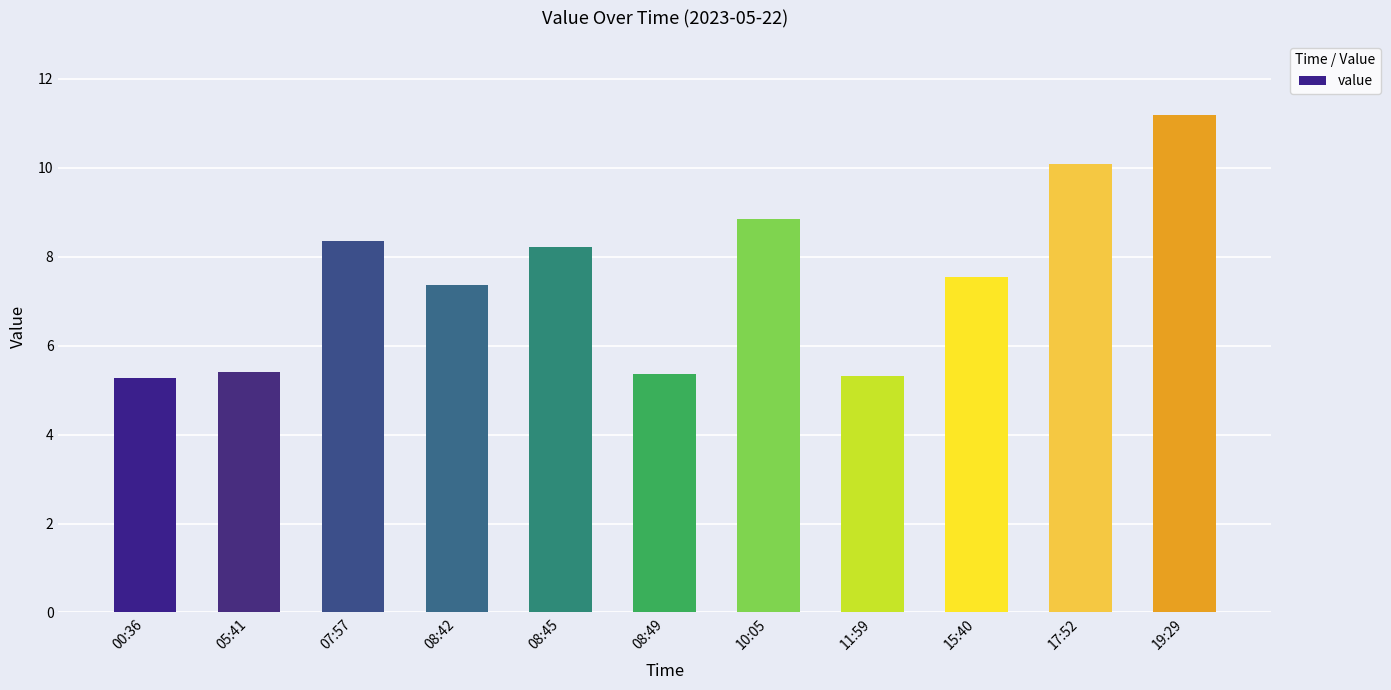

Which has a higher value, 05:41 or 00:36?

05:41